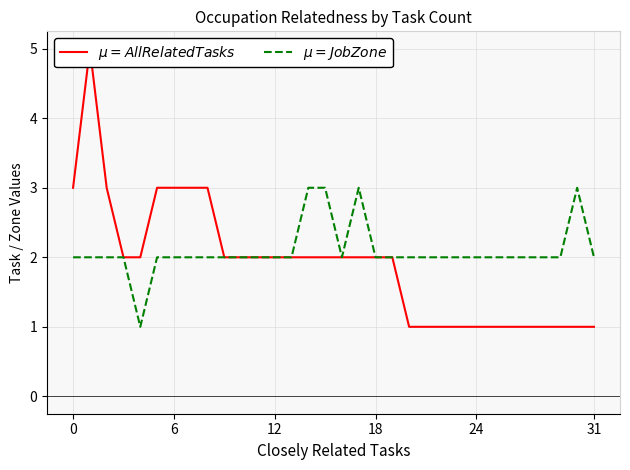

How many lines are shown in the chart?

2